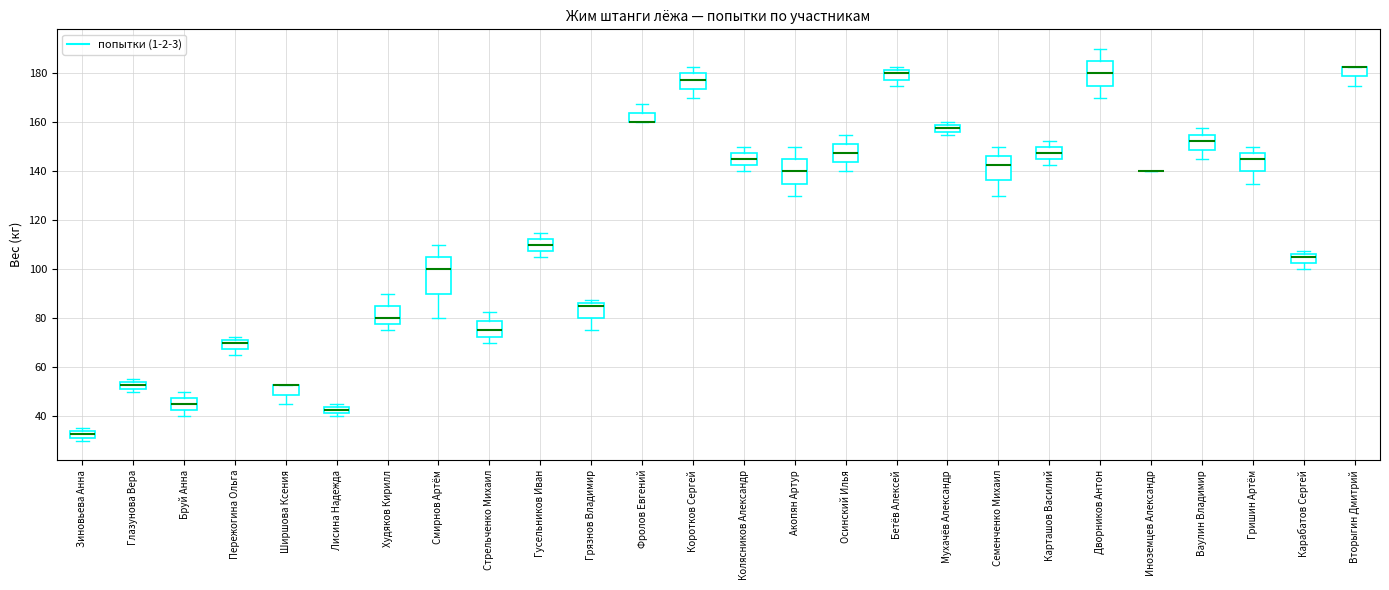

Comparing the boxes themselves (not the whiskers), which one is the tallest?

Смирнов Артём